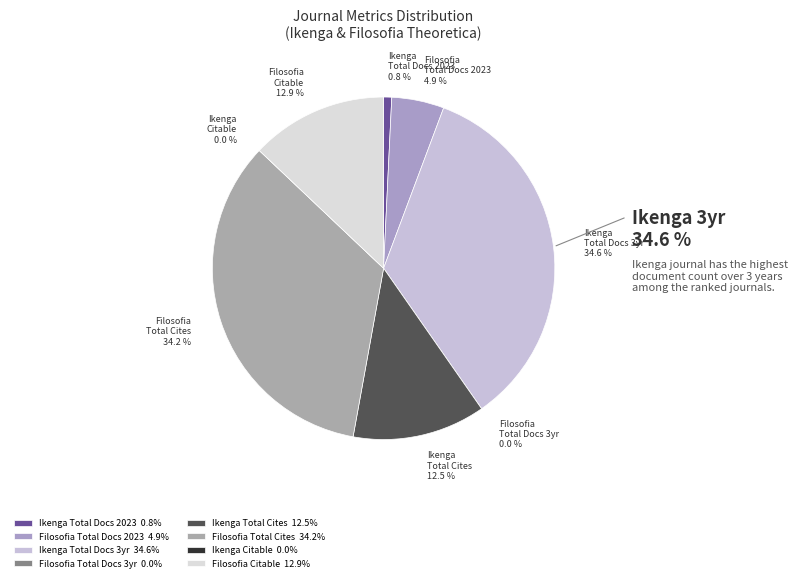

How many slices are in this pie chart?

8